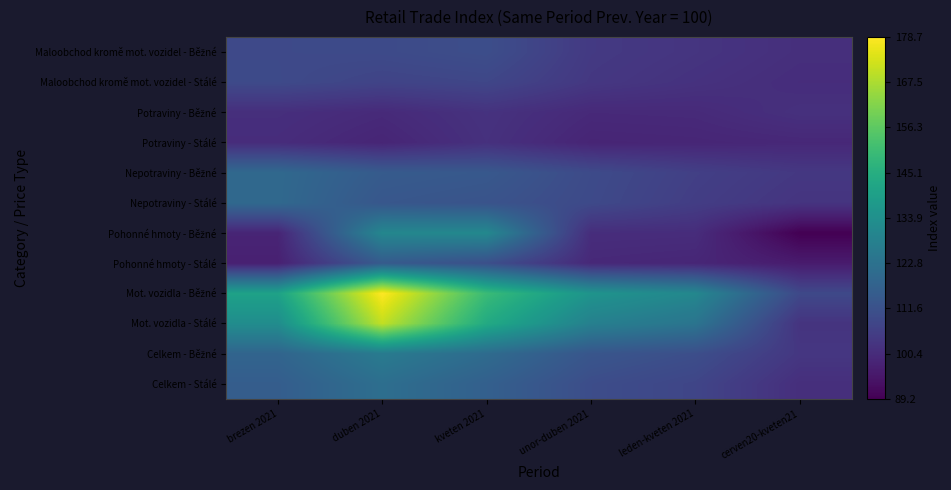

At which category is the sum across all series the highest?

duben 2021